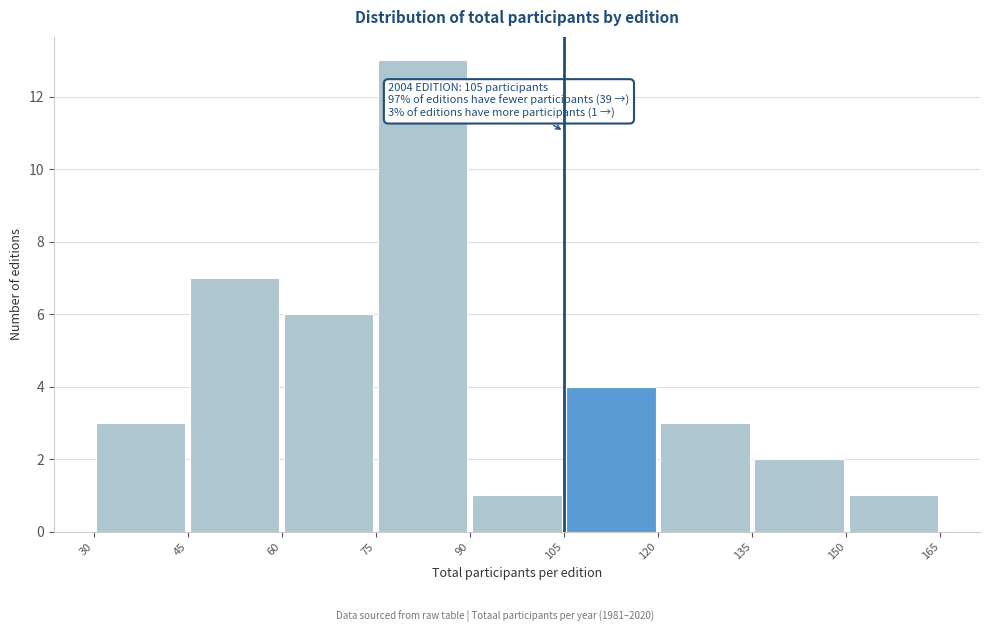

Which range on the x-axis has the tallest bar?

75 to 90